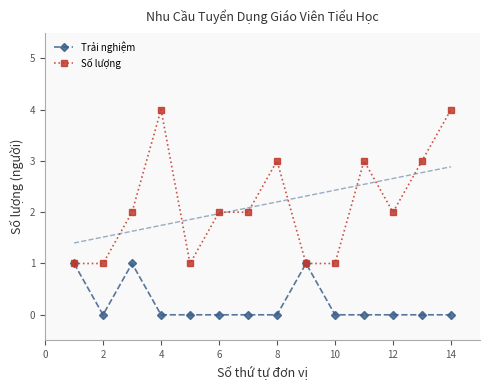

Does the chart have visible grid lines?

No